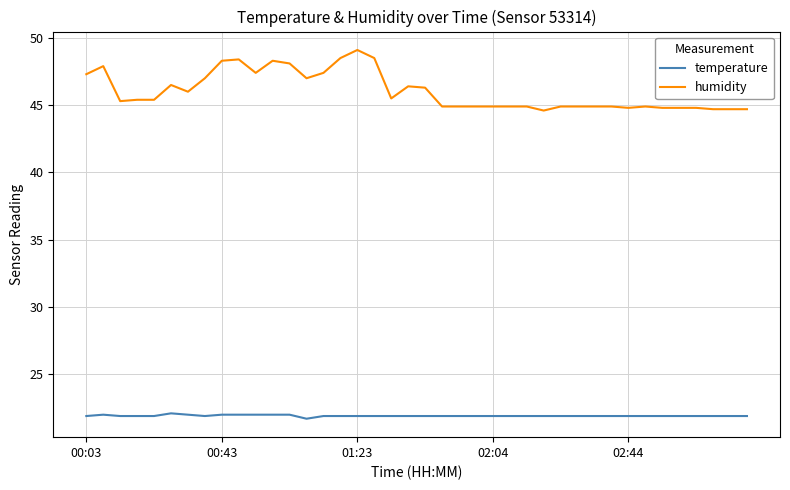

Which series has the widest spread of values?

humidity